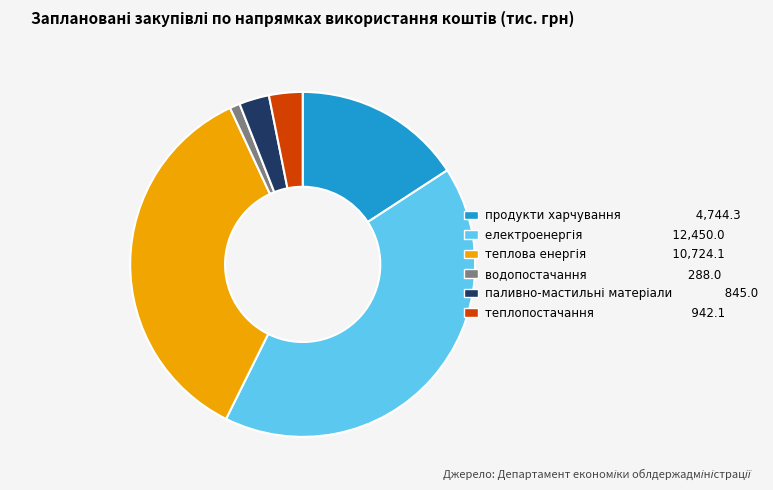

Which slice is the smallest?

водопостачання